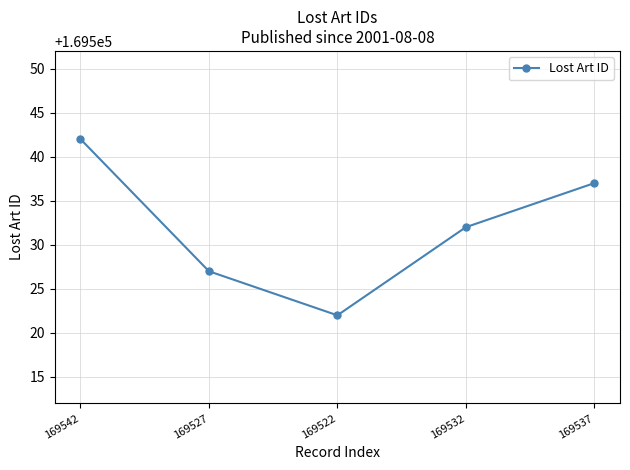

Rank the categories by value from highest to lowest.

169542, 169537, 169532, 169527, 169522